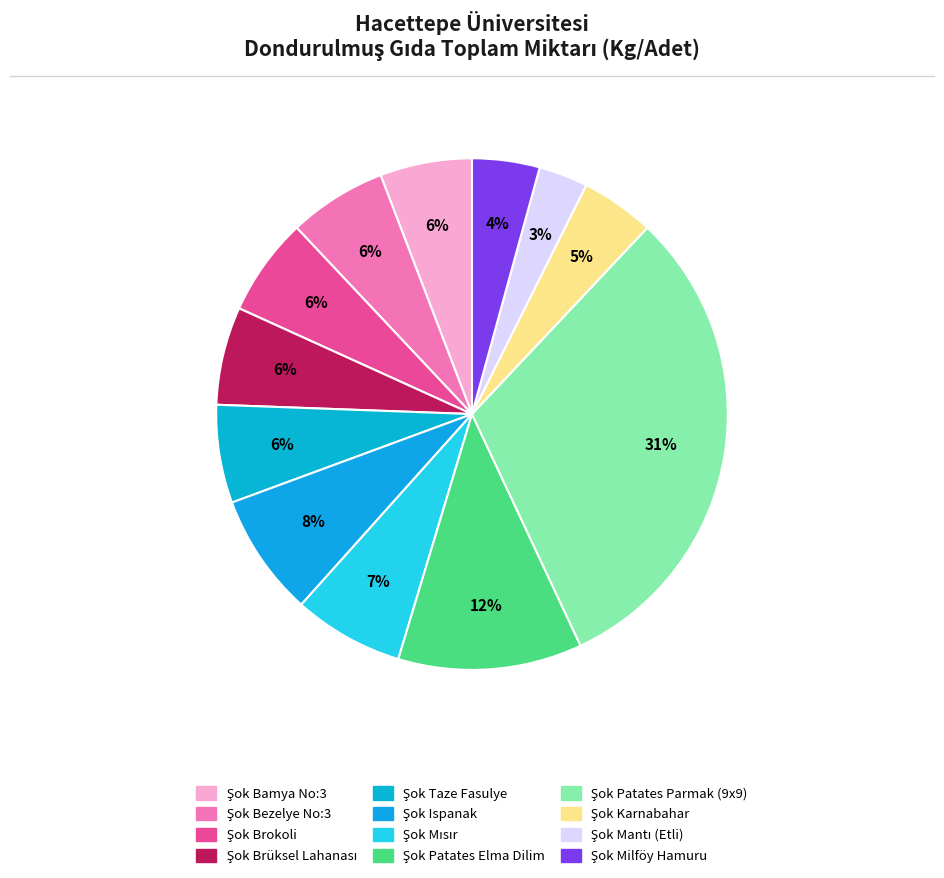

Count the number of slices in the pie.

12